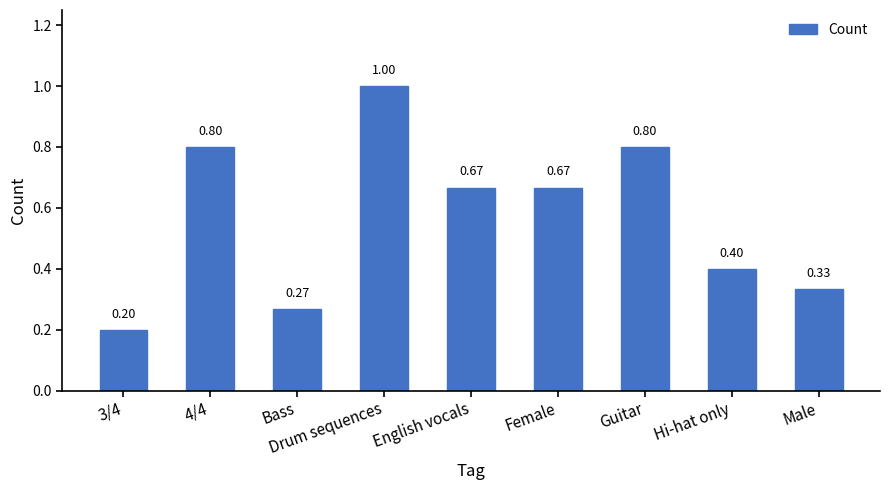

Between Male and Hi-hat only, which is larger?

Hi-hat only